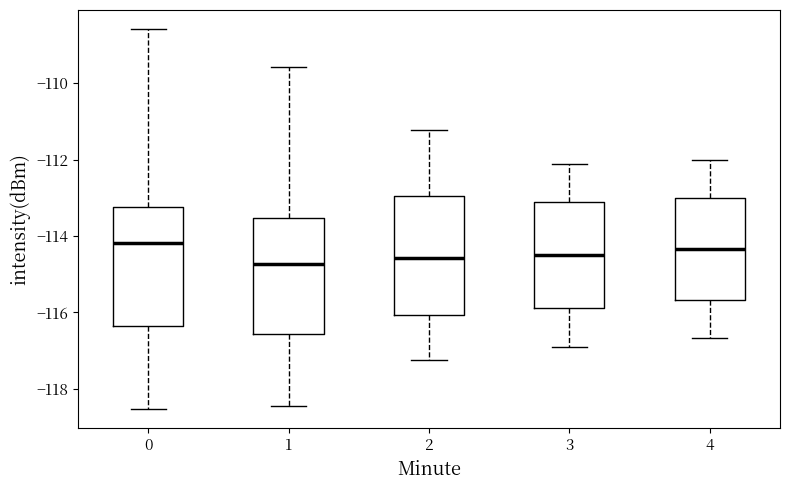

Reading left to right, transcribe this box plot: for each box, give where its median line is, the range the box spans, and where its two whiskers end, as read against the y-axis. The values are not printed on the chart, so give them approximately, as read against the axis.

0: median -114.2, box -116.4 to -113.2, whiskers -118.6 to -108.6
1: median -114.8, box -116.6 to -113.6, whiskers -118.4 to -109.6
2: median -114.6, box -116.0 to -113.0, whiskers -117.2 to -111.2
3: median -114.6, box -115.8 to -113.2, whiskers -117.0 to -112.2
4: median -114.4, box -115.6 to -113.0, whiskers -116.6 to -112.0